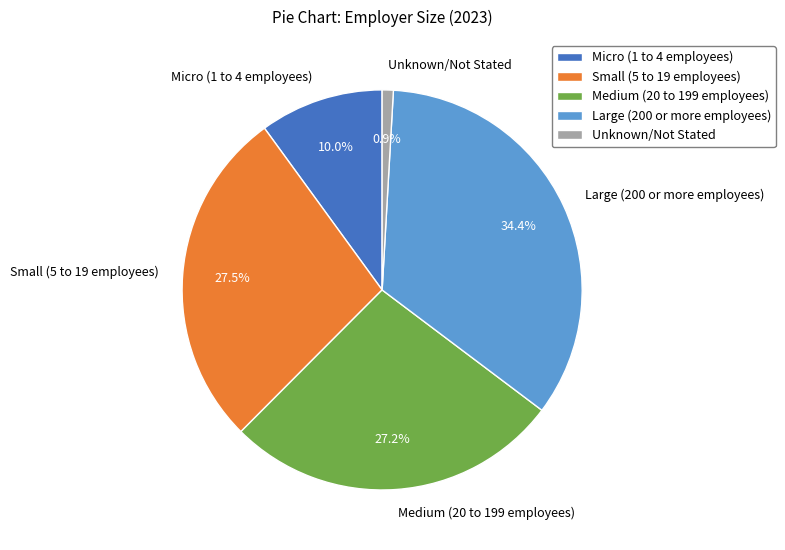

What percentage do Micro (1 to 4 employees) and Unknown/Not Stated together represent?

10.9%